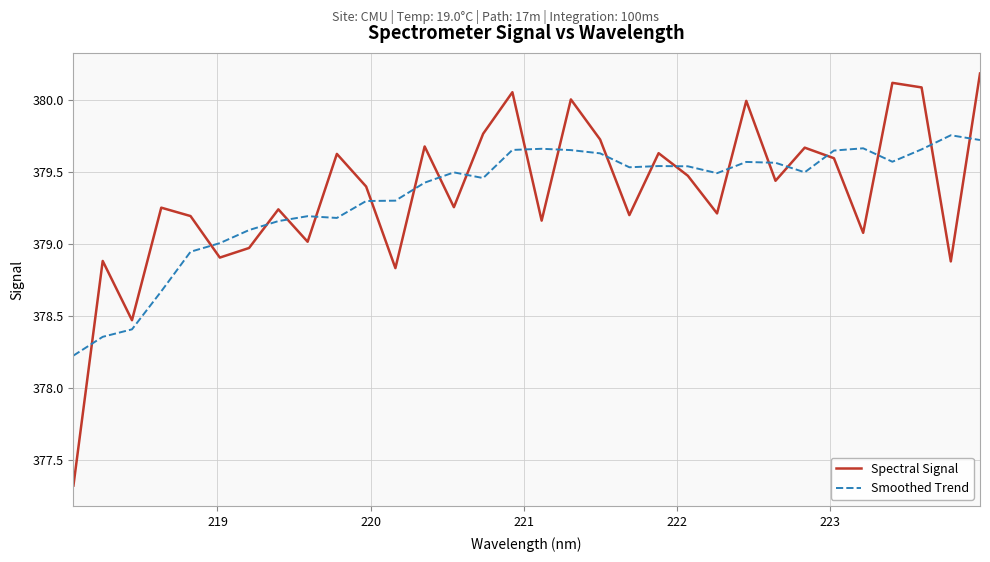

What is the minimum value for Spectral Signal?

377.3